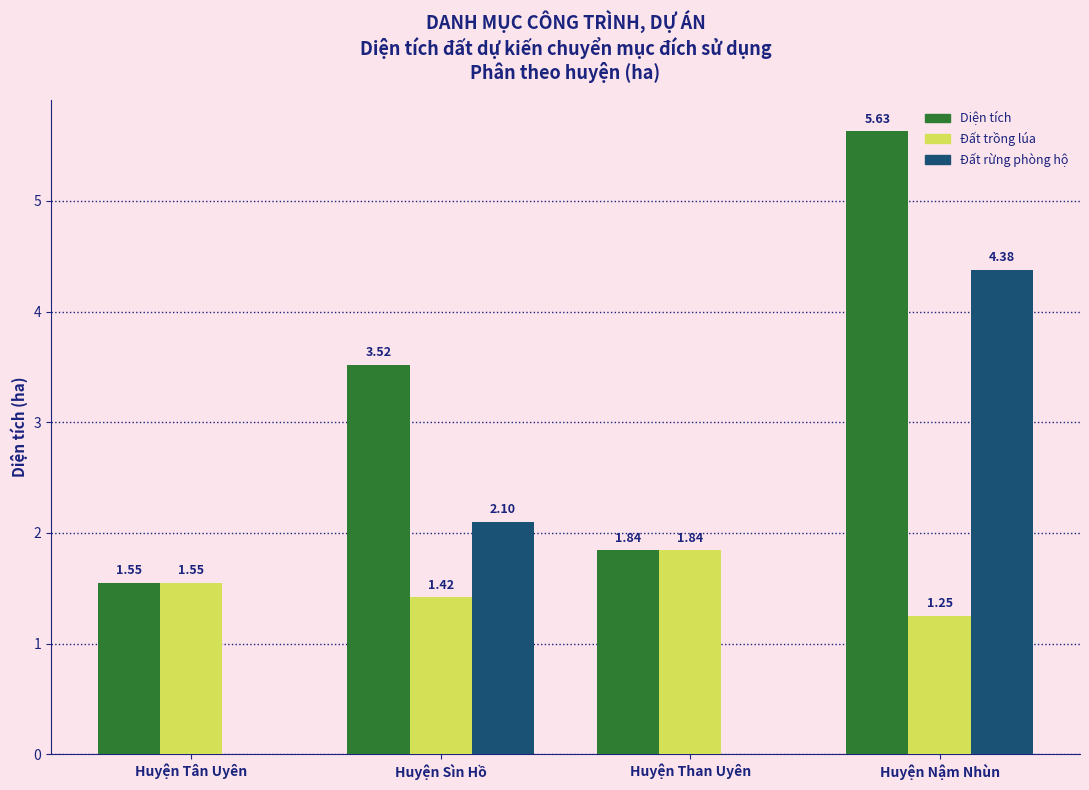

At which label is Diện tích closest to 3?

Huyện Sìn Hồ